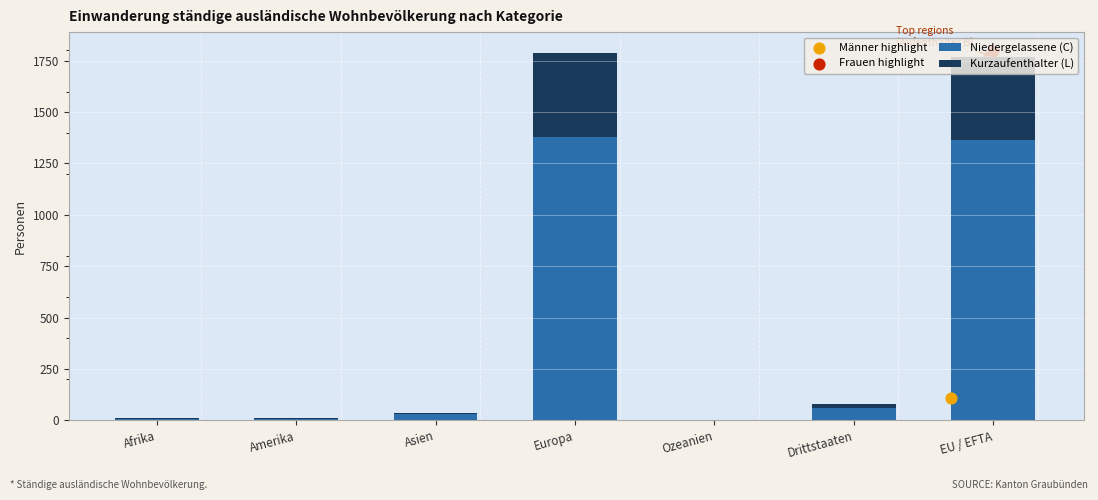

Which series has the largest Y range (max minus min)?

Niedergelassene (C)